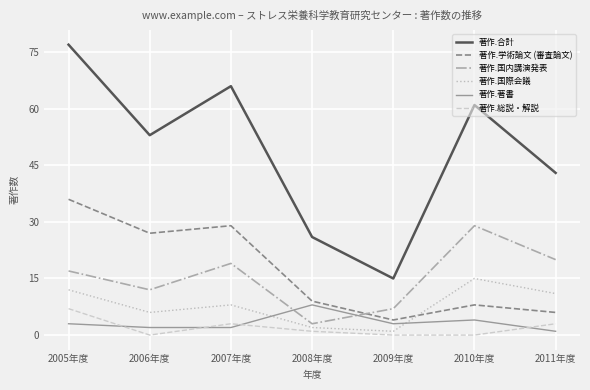

Rank the categories by 著作.合計 value from lowest to highest.

2009年度, 2008年度, 2011年度, 2006年度, 2010年度, 2007年度, 2005年度